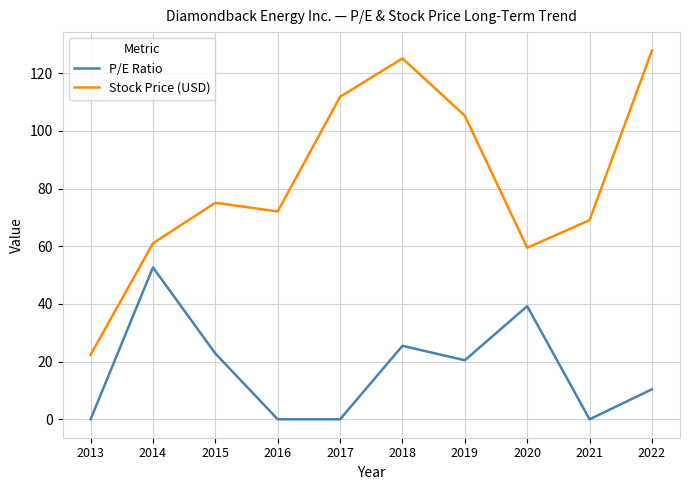

Which series changed the most between 2018 and 2019?

Stock Price (USD)